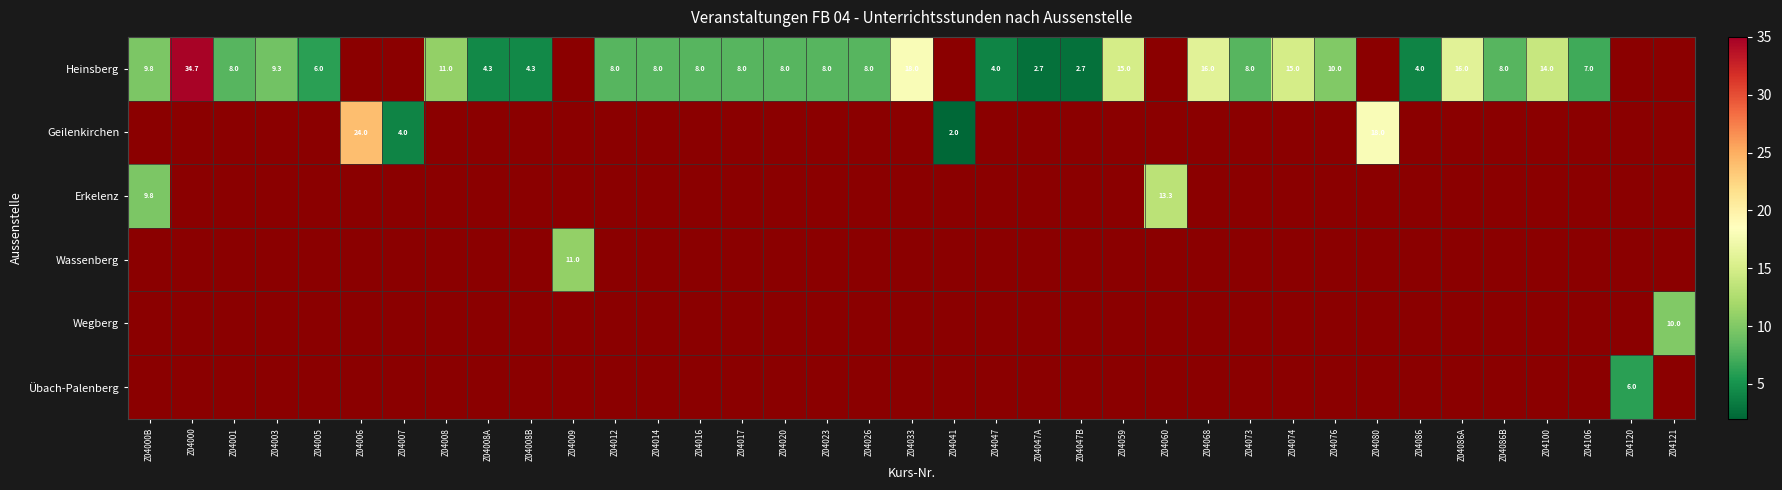

Is it true that Heinsberg equals 5.6 at Z04076?

False